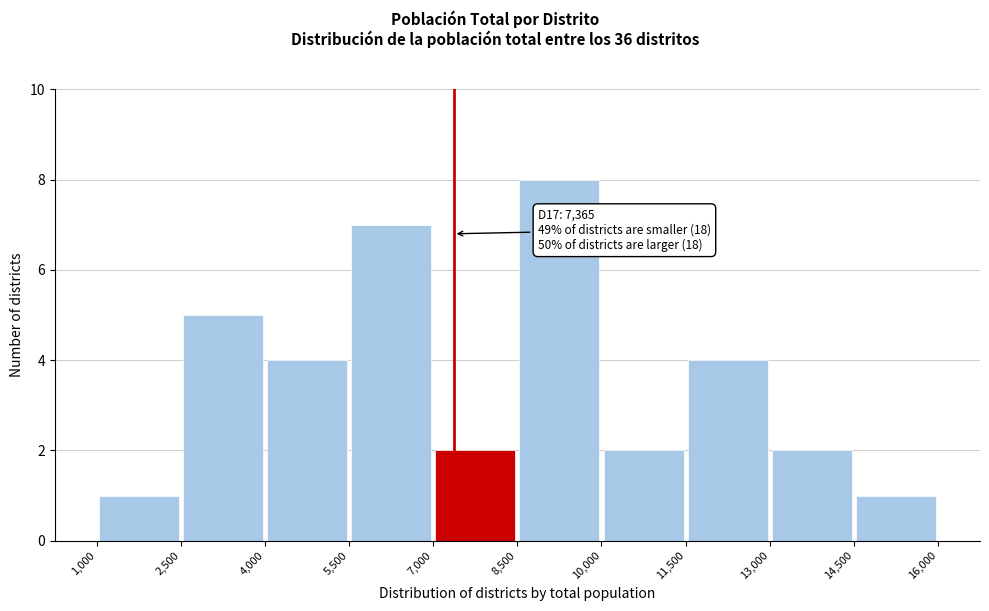

Which range on the x-axis has the tallest bar?

8,500 to 10,000